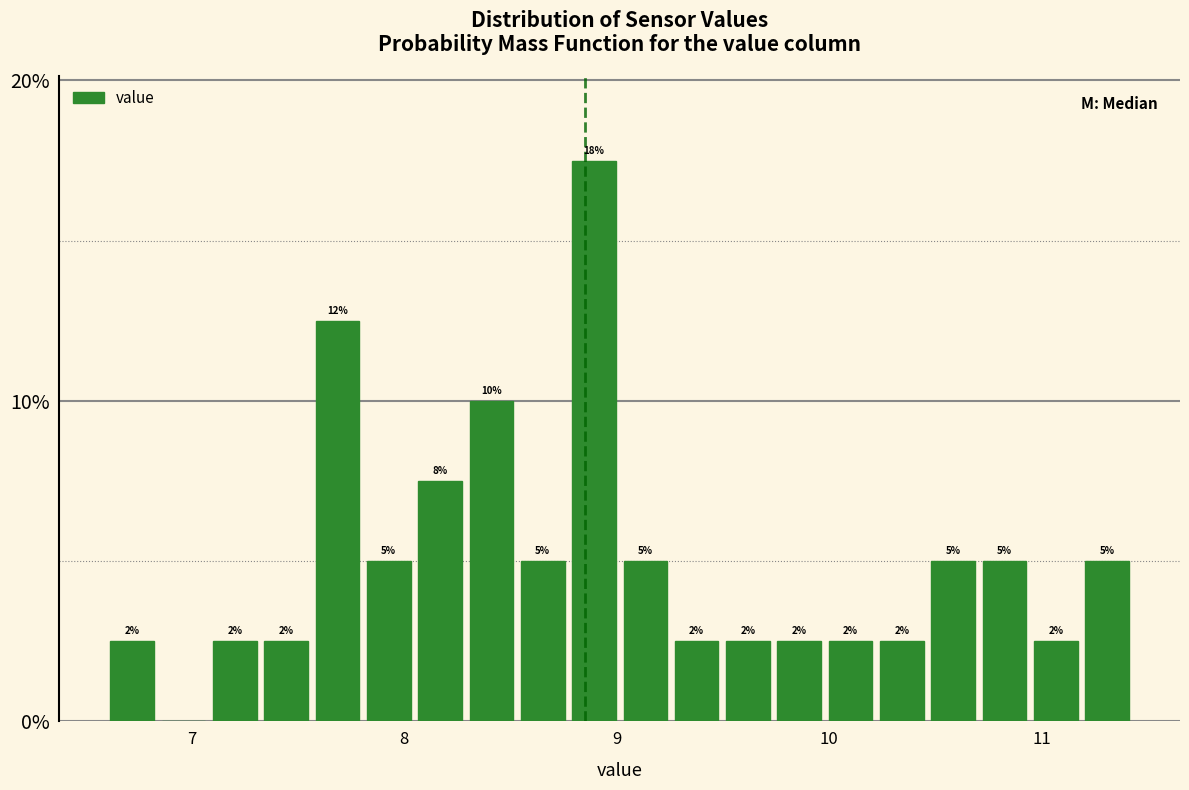

Around what value on the x-axis is the tallest bar? Give the approximate position of its centre, as read against the axis.

8.9